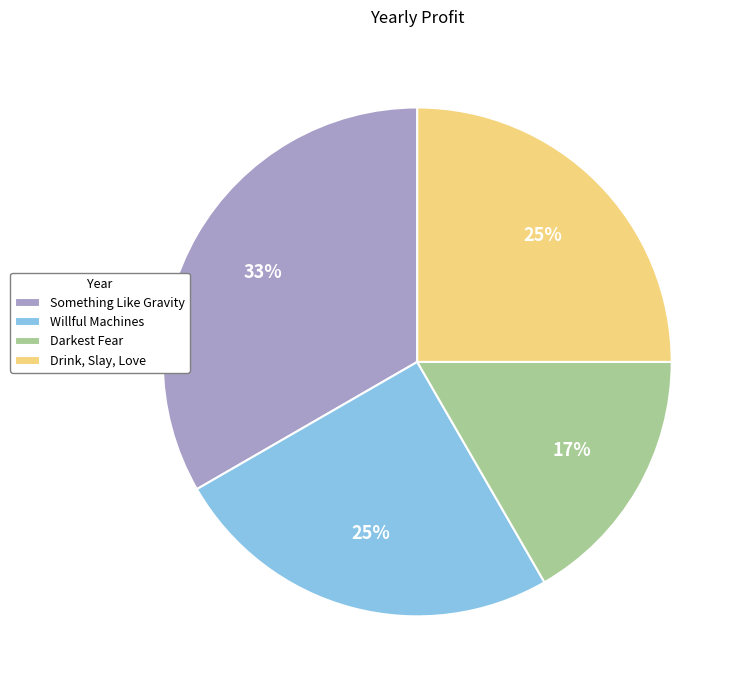

How many slices are in this pie chart?

4